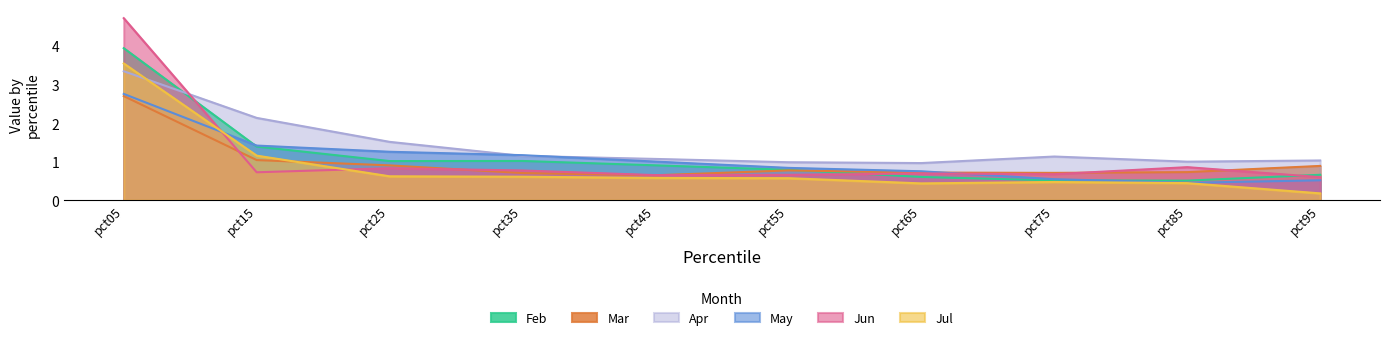

What is the approximate value of Feb at pct25?

1.0